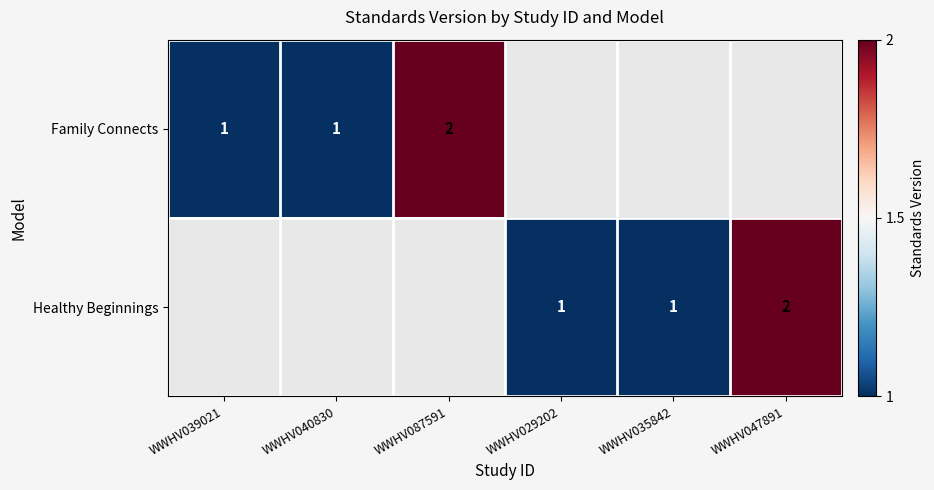

The Family Connects series shows 2 at WWHV087591. True or false?

True